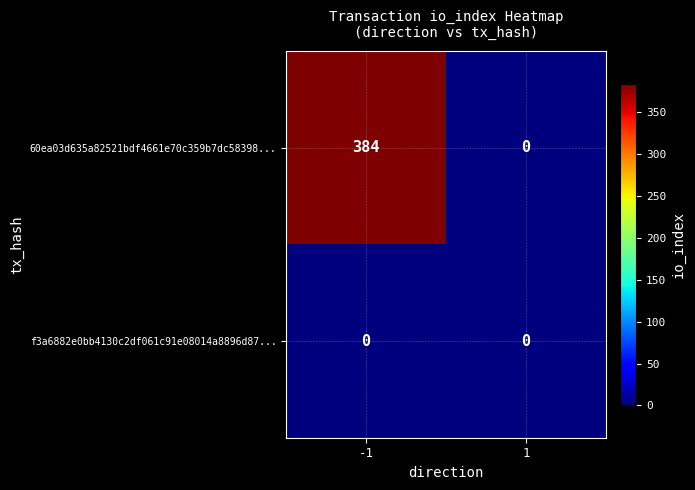

What is the sum of all 60ea03d635a82521bdf4661e70c359b7dc58398... values?

384